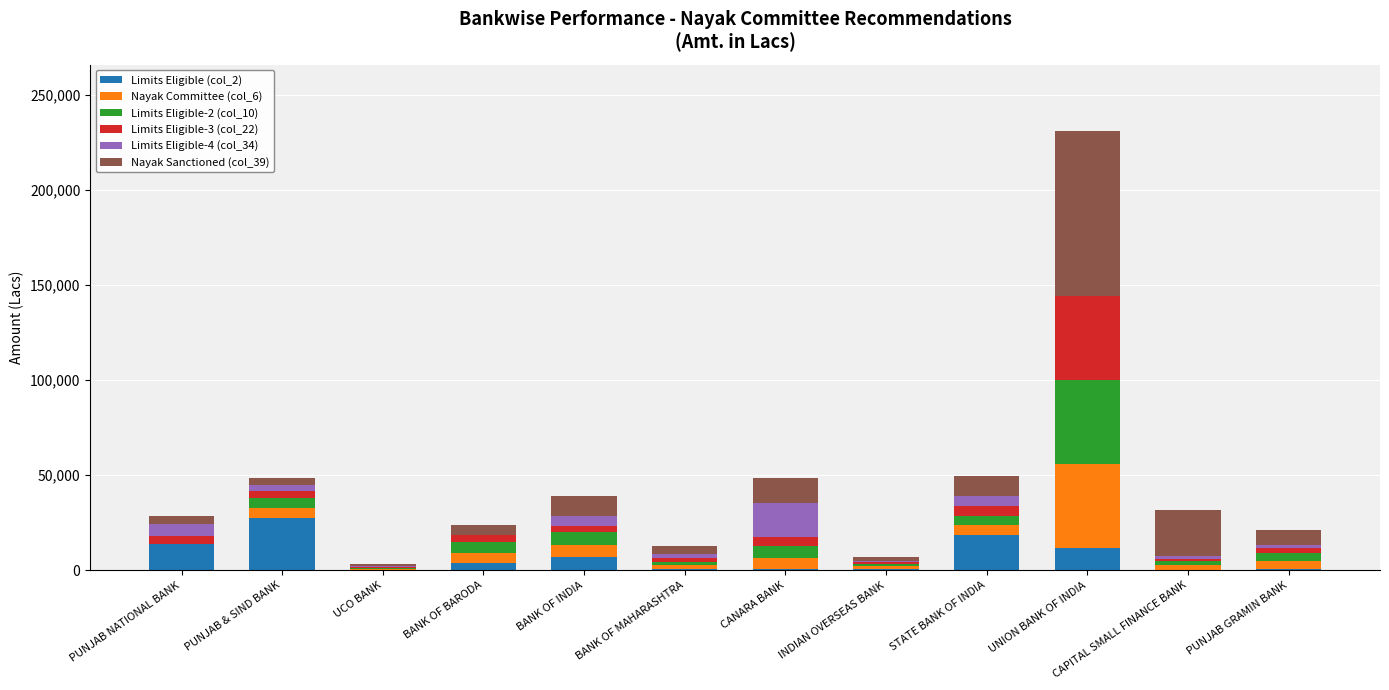

At which category is the sum across all series the highest?

UNION BANK OF INDIA